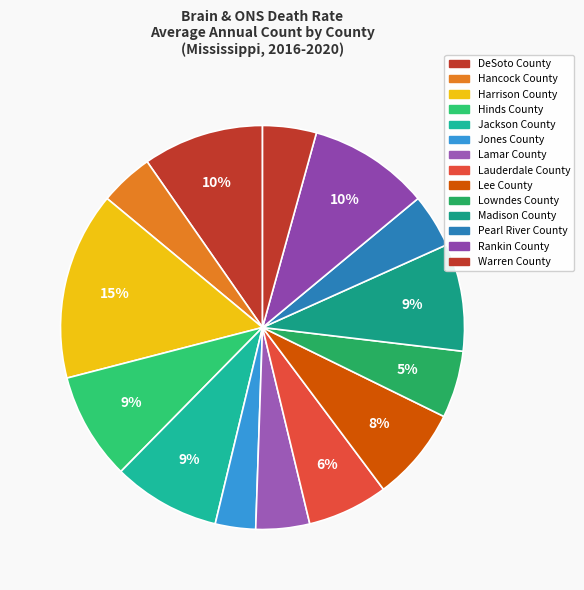

To the nearest percent, what percentage of the pie is Lauderdale County?

6%